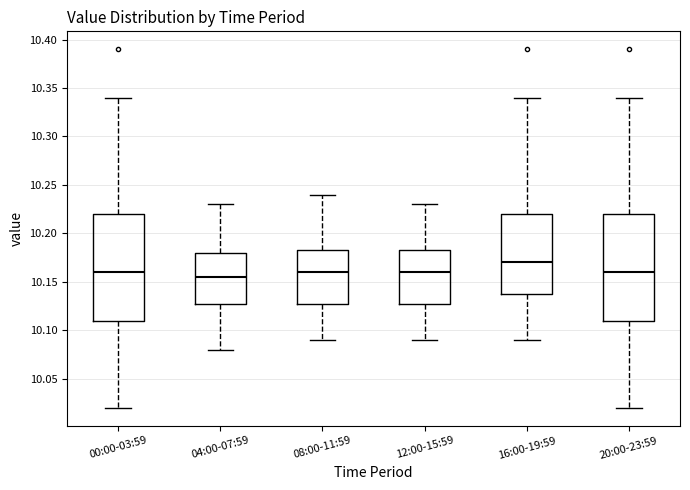

Reading left to right, transcribe this box plot: for each box, give where its median line is, the range the box spans, and where its two whiskers end, as read against the y-axis. The values are not printed on the chart, so give them approximately, as read against the axis.

00:00-03:59: median 10.160, box 10.110 to 10.220, whiskers 10.020 to 10.340
04:00-07:59: median 10.155, box 10.130 to 10.180, whiskers 10.080 to 10.230
08:00-11:59: median 10.160, box 10.130 to 10.185, whiskers 10.090 to 10.240
12:00-15:59: median 10.160, box 10.130 to 10.185, whiskers 10.090 to 10.230
16:00-19:59: median 10.170, box 10.140 to 10.220, whiskers 10.090 to 10.340
20:00-23:59: median 10.160, box 10.110 to 10.220, whiskers 10.020 to 10.340